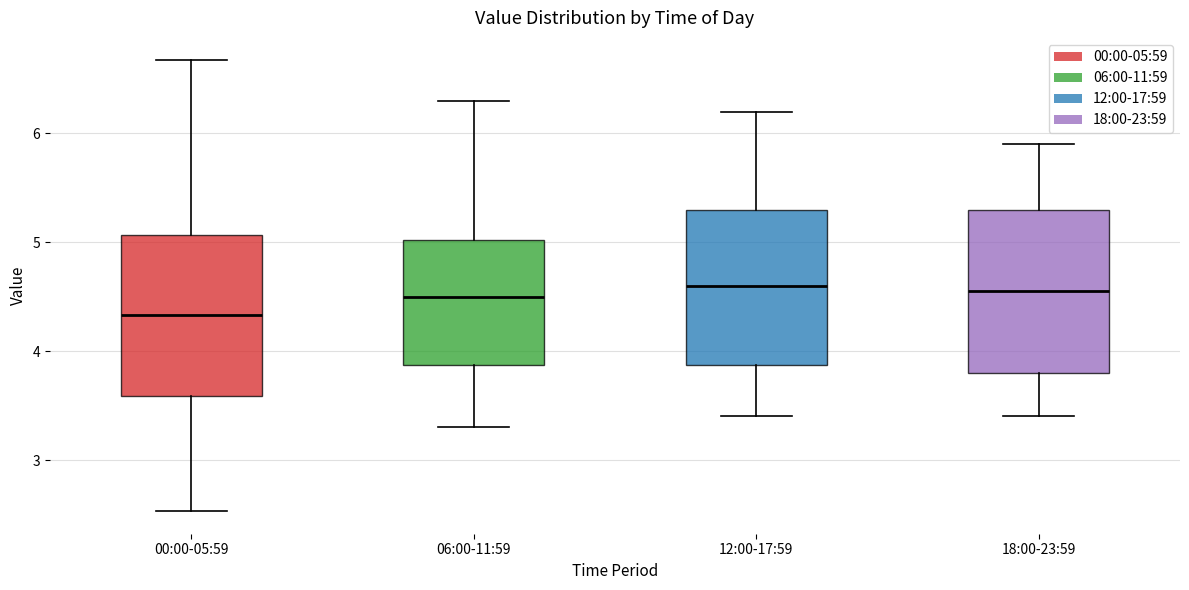

Which box has the lowest median line?

00:00-05:59